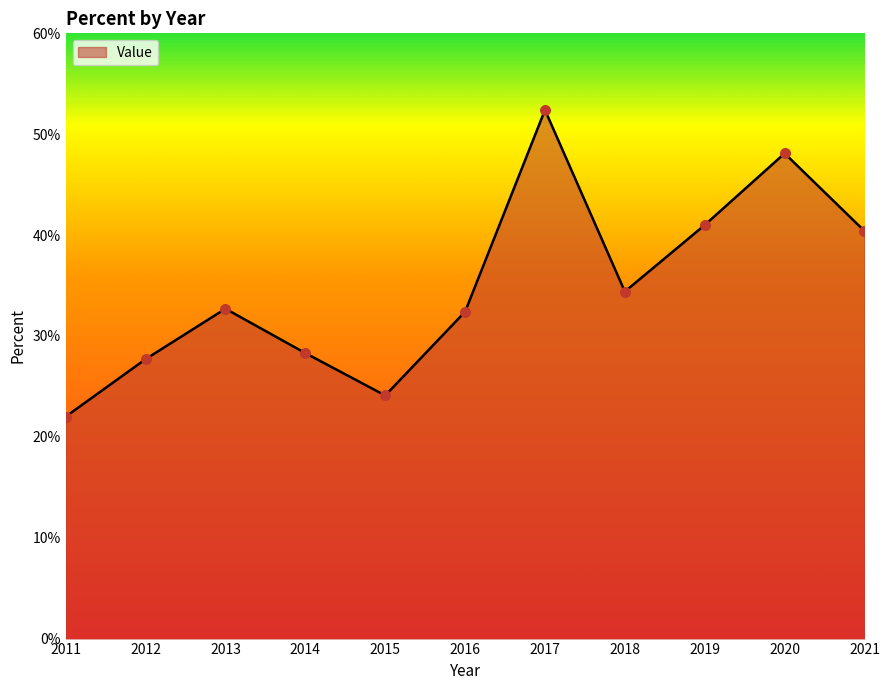

Which has a higher value, 2021 or 2015?

2021